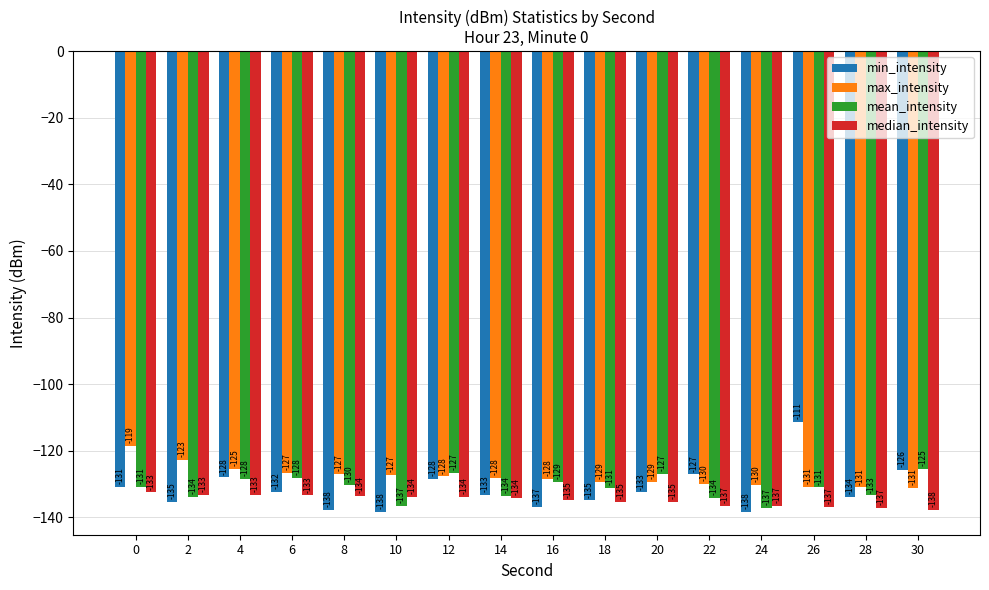

True or false: min_intensity has a value of -191.4 at 12.

False